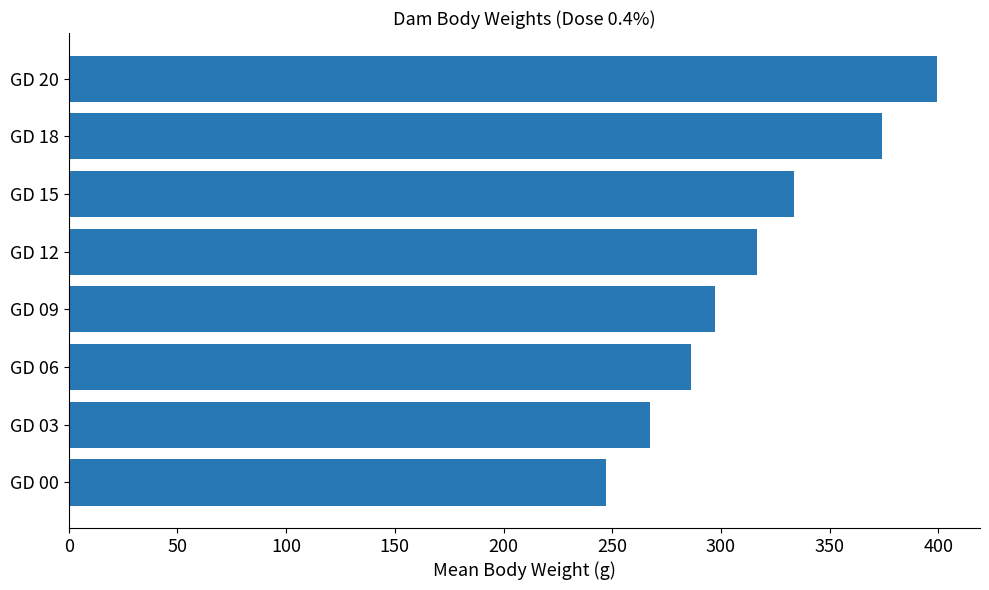

How many distinct data groups are displayed?

1